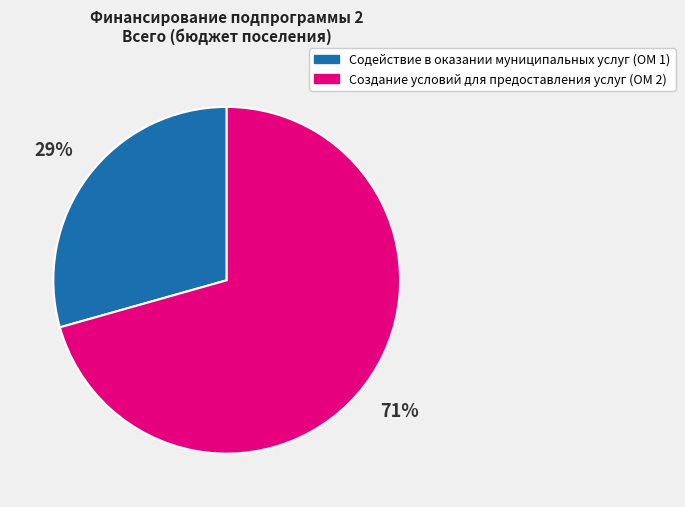

How many slices are in this pie chart?

2